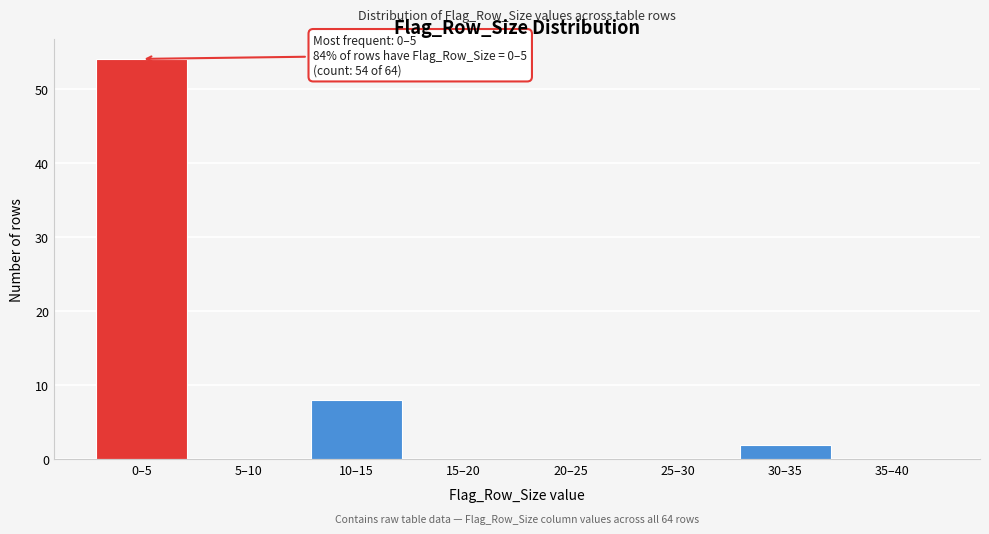

Reading right to left, transcribe all the data shown in this chart.

35–40=0	30–35=2	25–30=0	20–25=0	15–20=0	10–15=8	5–10=0	0–5=54